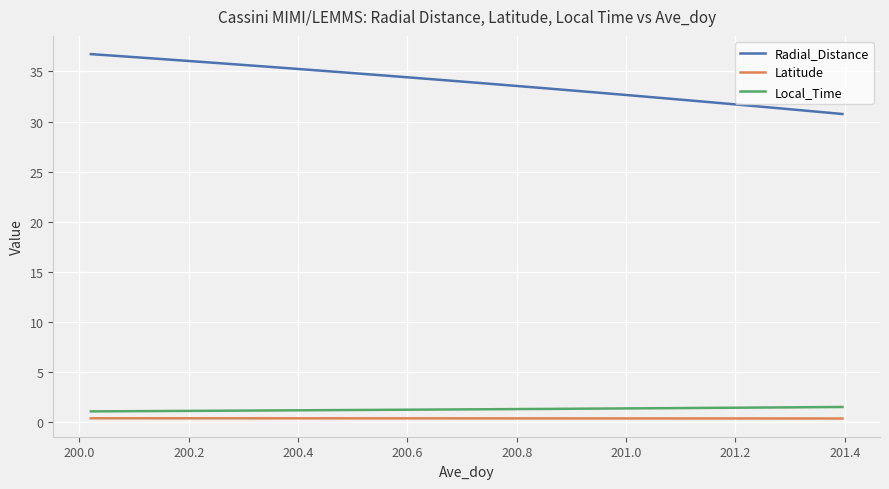

What is the greatest value displayed?

36.7